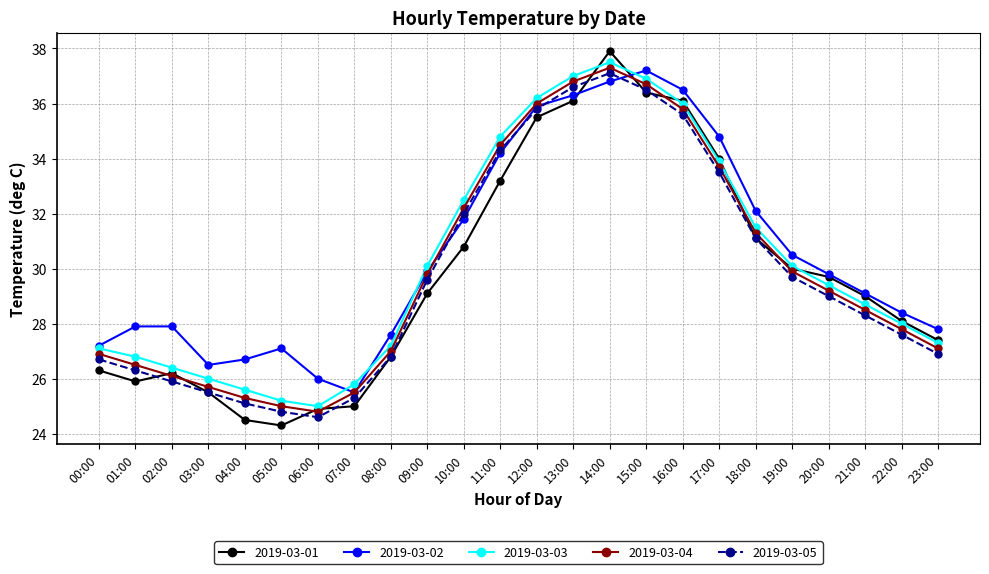

At which category does 2019-03-02 reach its first local valley?

03:00